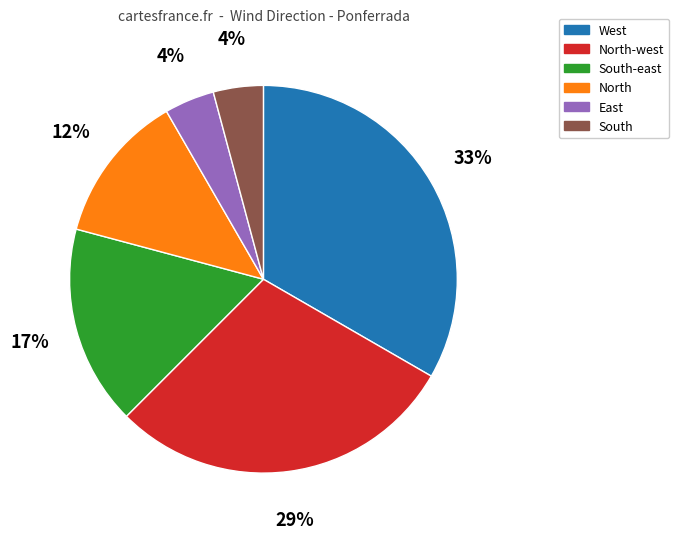

How many slices are in this pie chart?

6